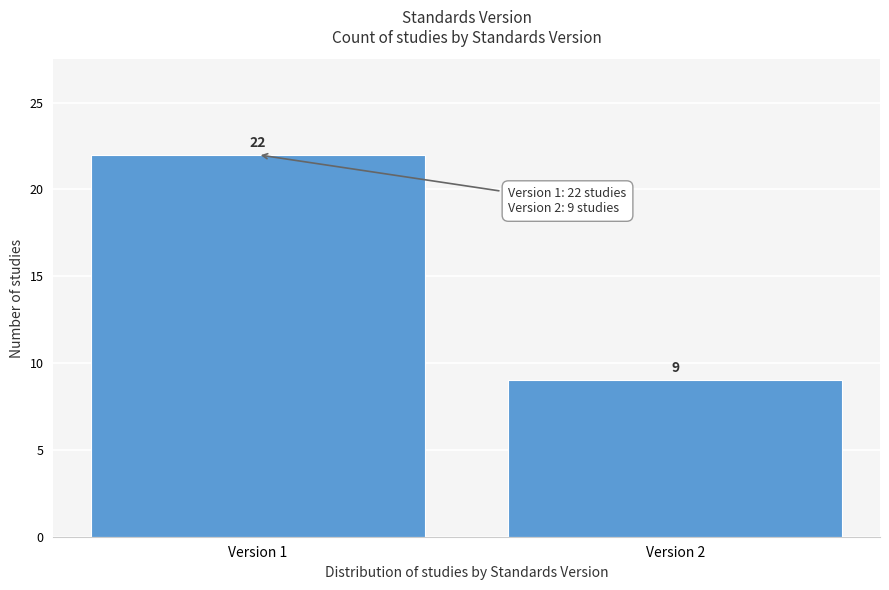

Reading left to right, list all the values displayed in this chart.

Version 1=22	Version 2=9